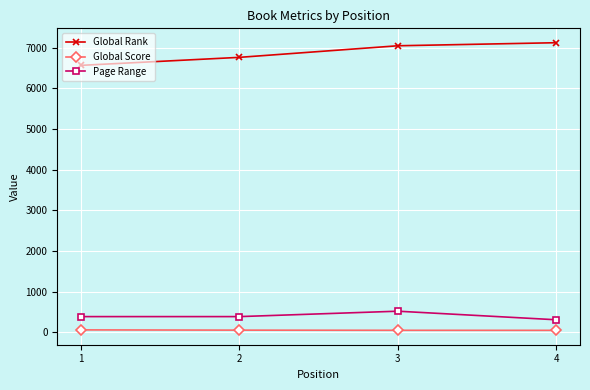

What is the highest value of the Global Rank series?

7122